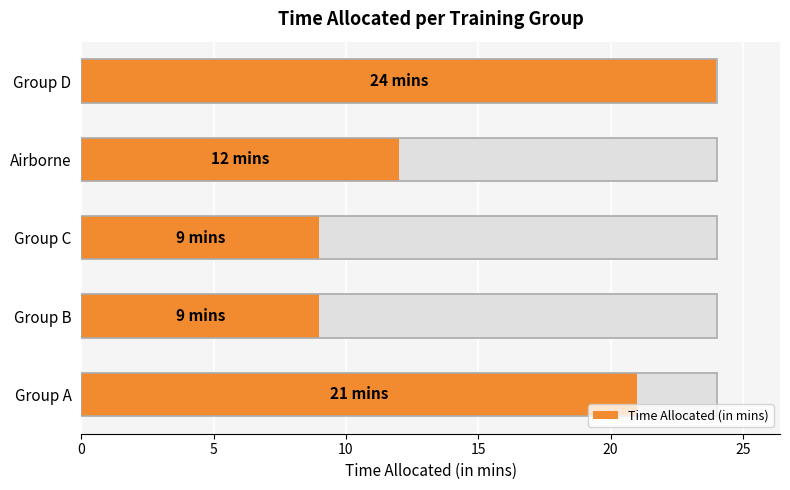

What is the difference between the values at Group C and Airborne?

3